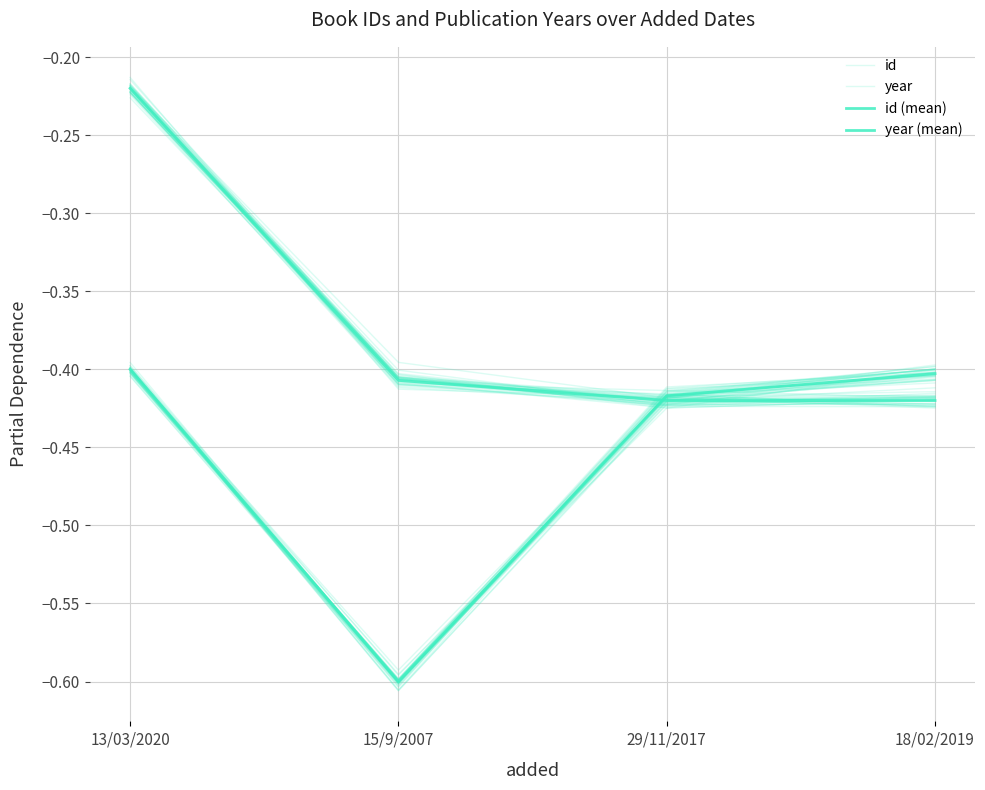

True or false: id (mean) has more than 1 interior local peaks.

False